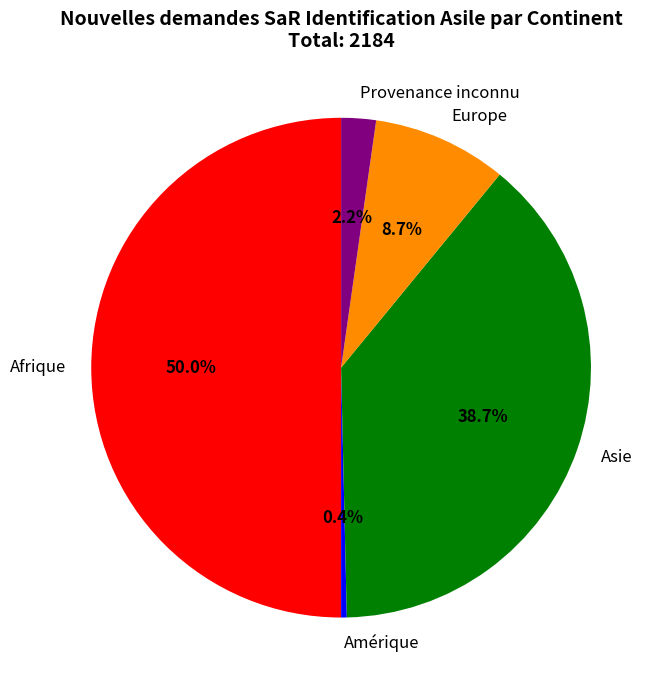

How many slices are in this pie chart?

5